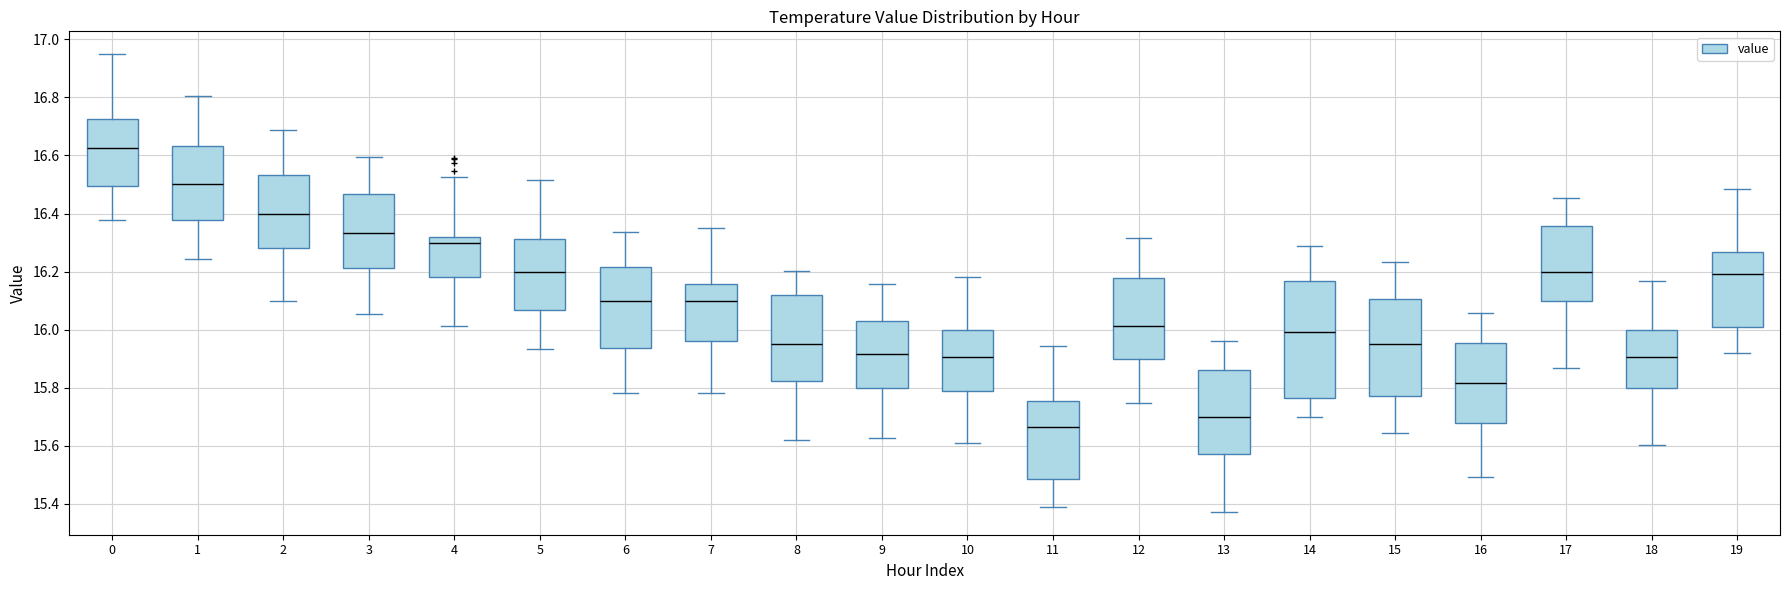

Which box has the highest median line?

0